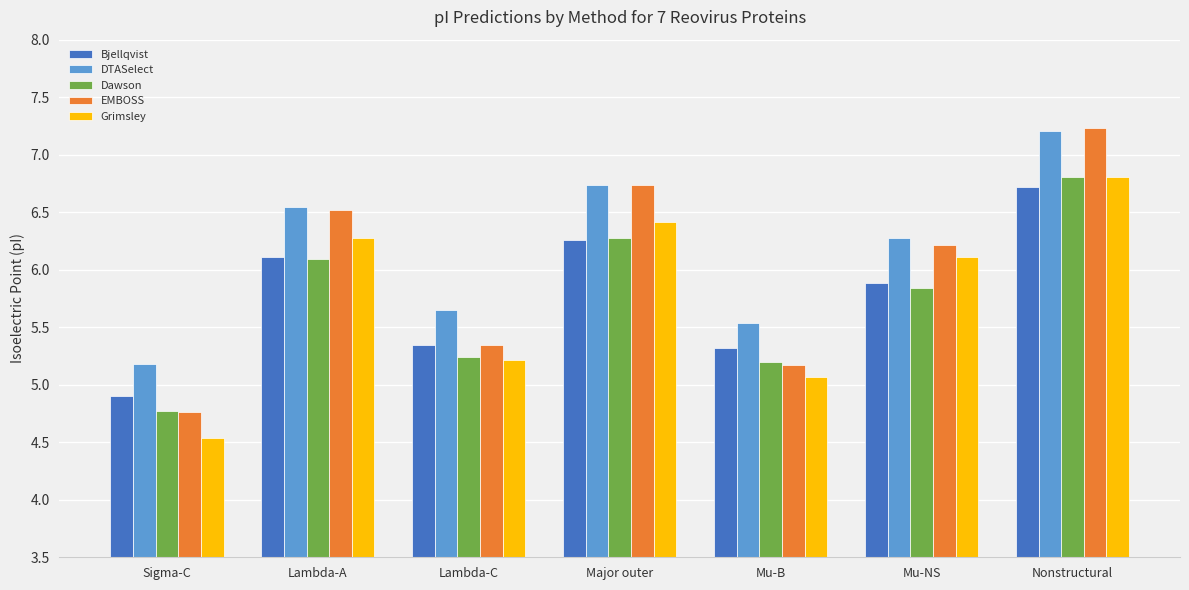

At which label does DTASelect first exceed 6?

Lambda-A